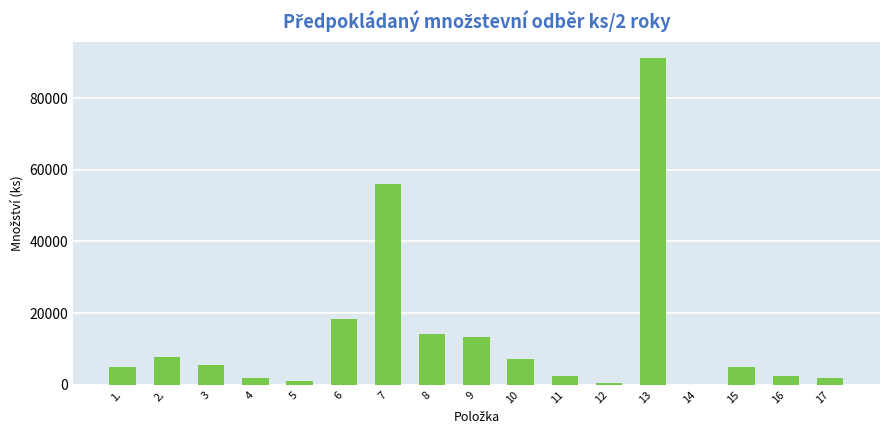

What is the sum of all values?

233250